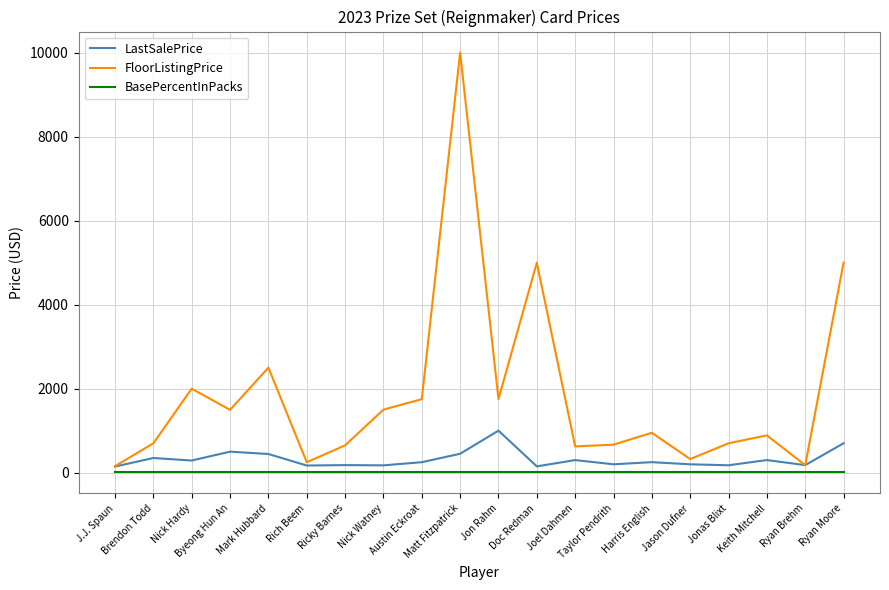

What is the sum of all BasePercentInPacks values?

100.0